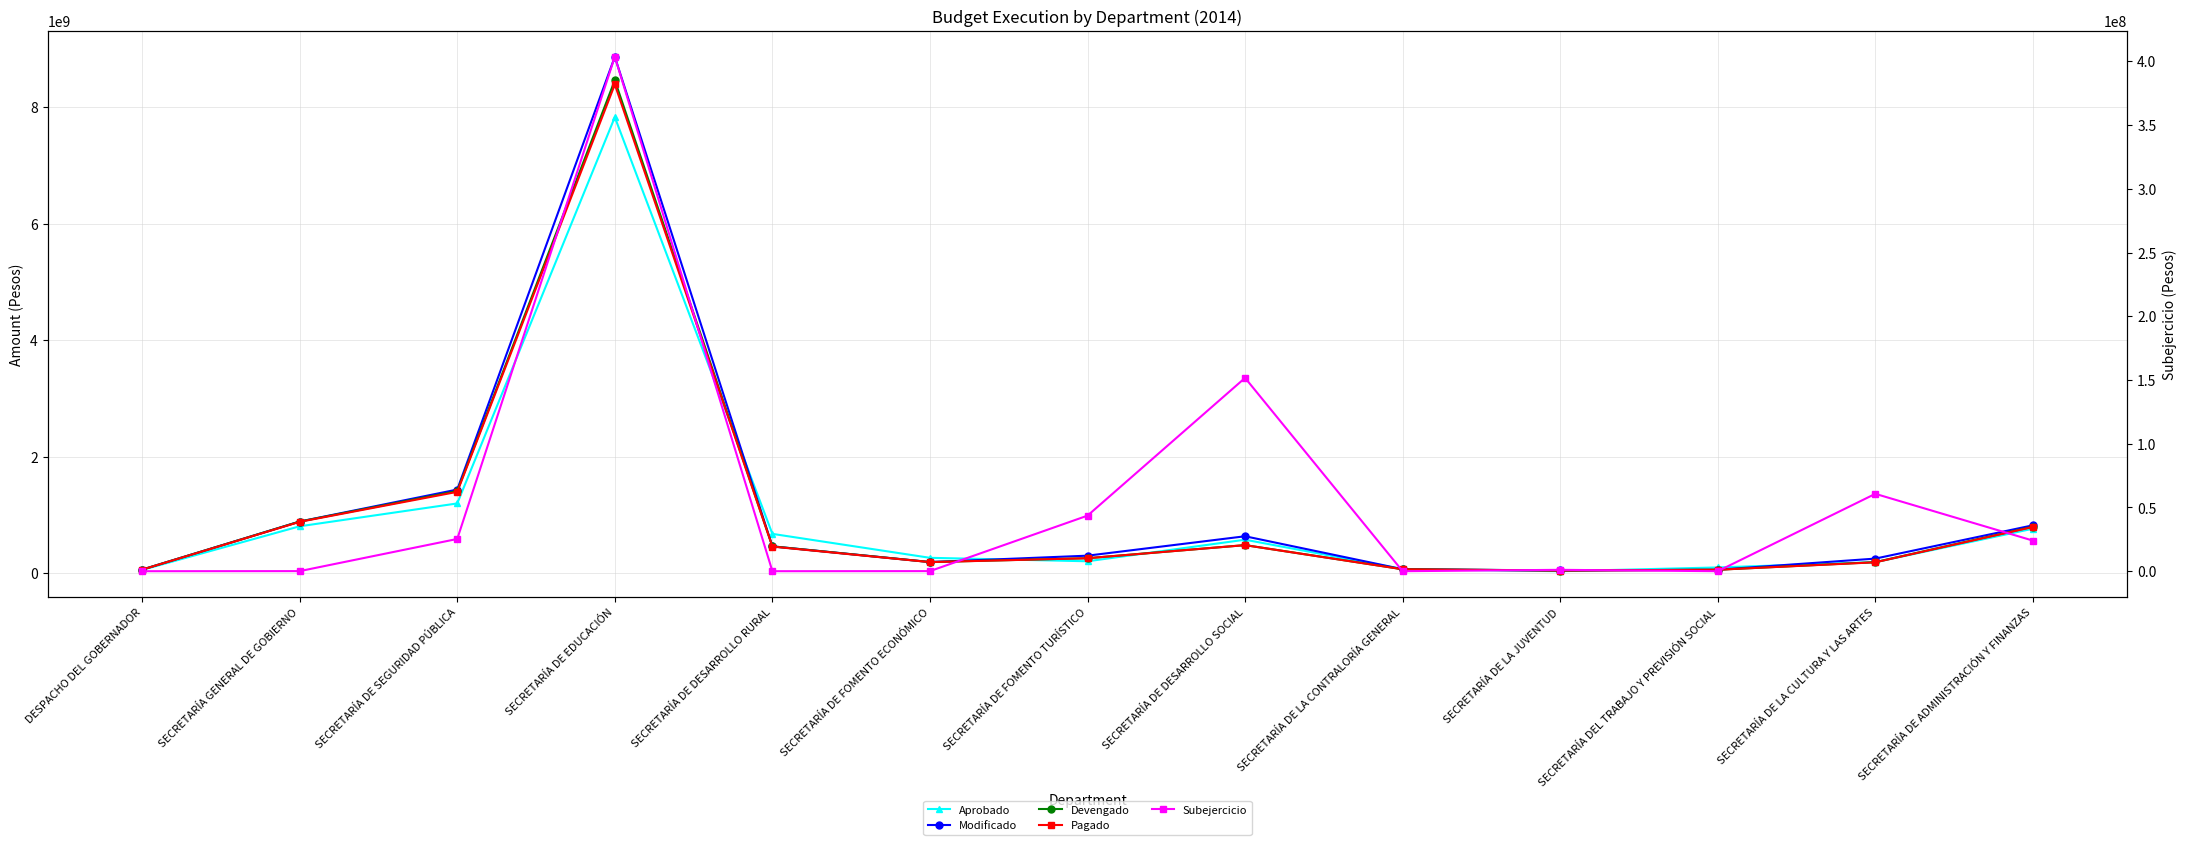

Is it true that Pagado equals 15262845.8 at SECRETARÍA DE LA CONTRALORÍA GENERAL?

False